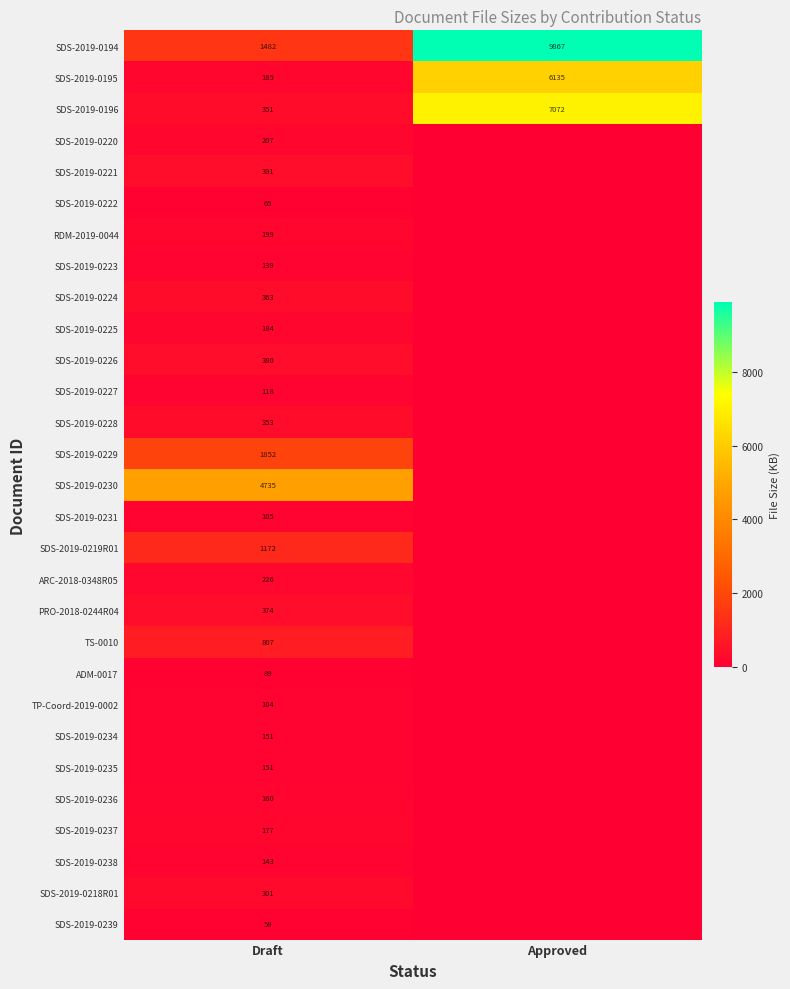

How many data points does each series have?

2